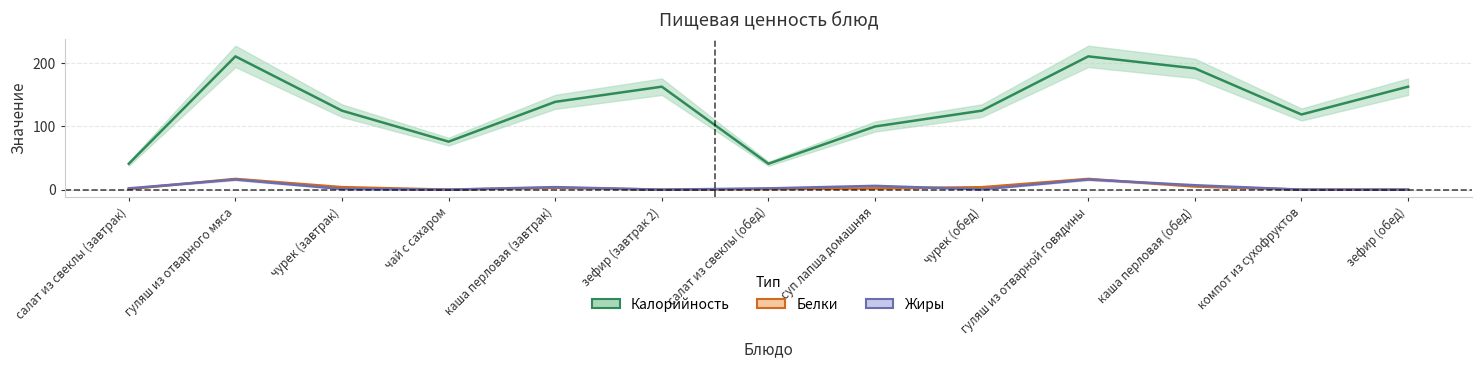

True or false: Жиры has a value of 8.2 at гуляш из отварного мяса.

False